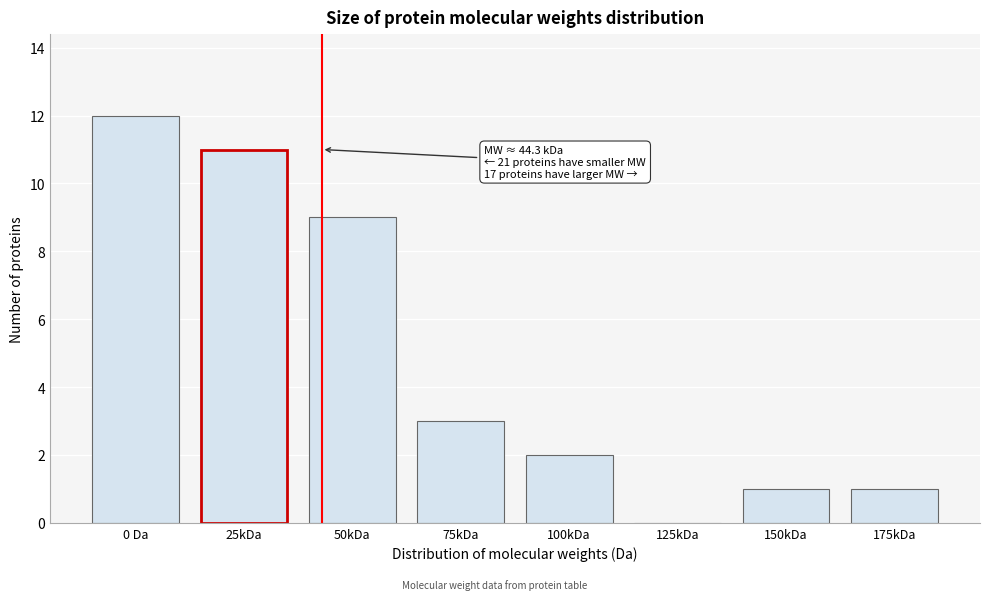

Reading left to right, list all the values displayed in this chart.

0 Da=12	25kDa=11	50kDa=9	75kDa=3	100kDa=2	125kDa=0	150kDa=1	175kDa=1